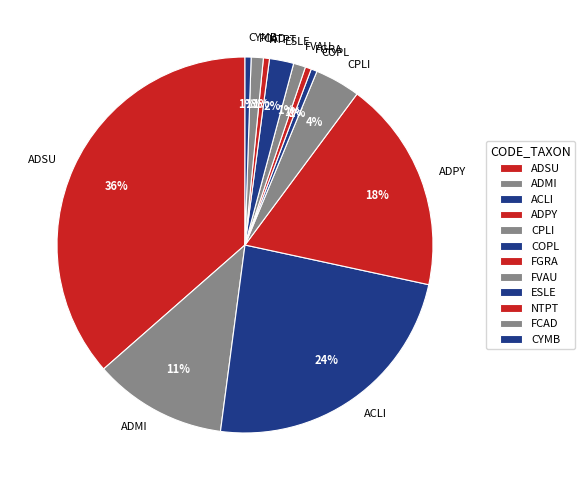

Is it true that FVAU is 1% of the pie?

True